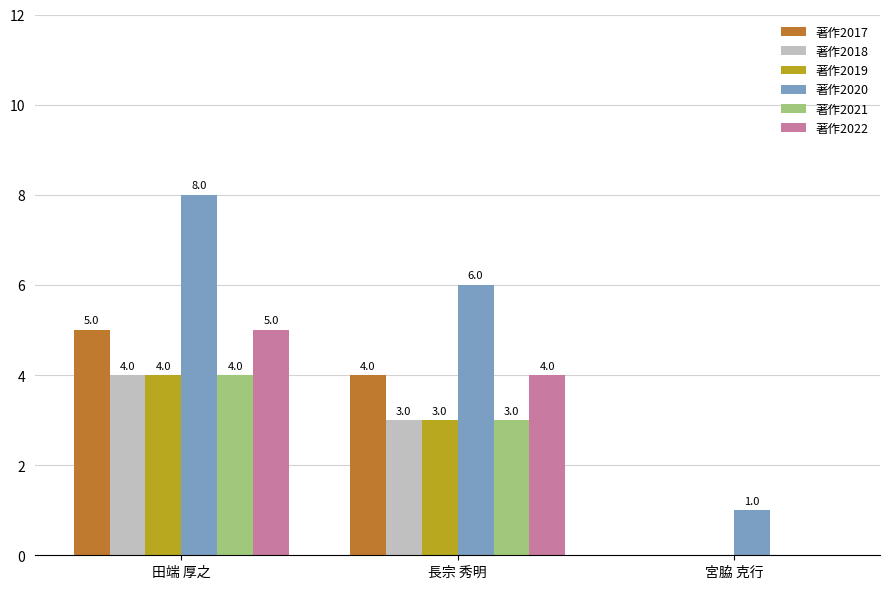

How many groups of bars are there?

3